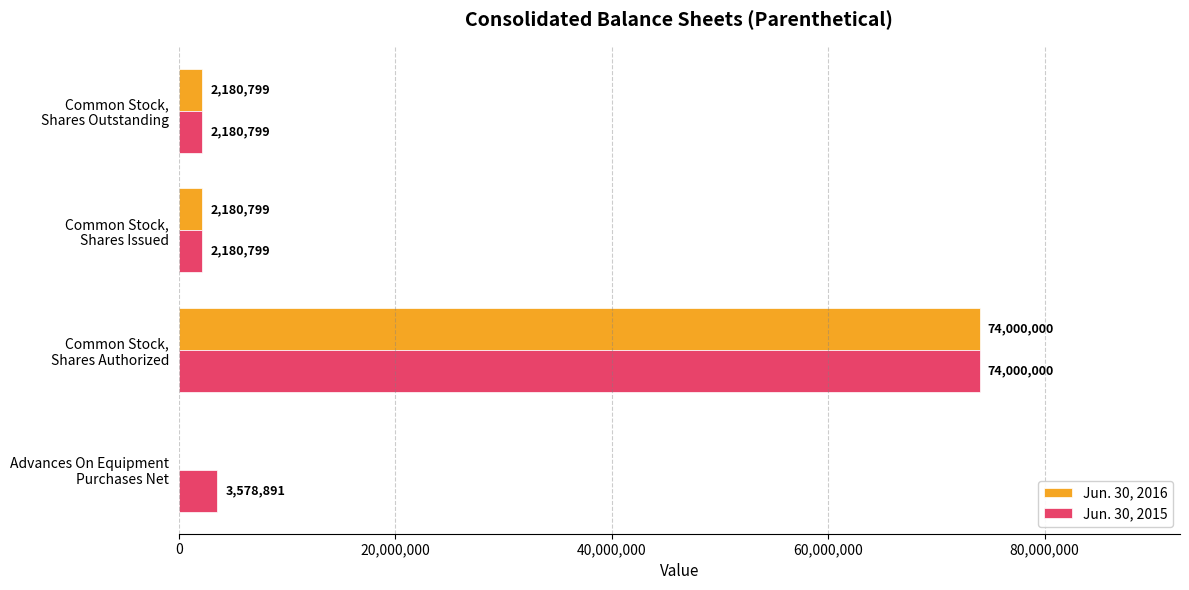

What is the sum of all Jun. 30, 2016 values?

78361598